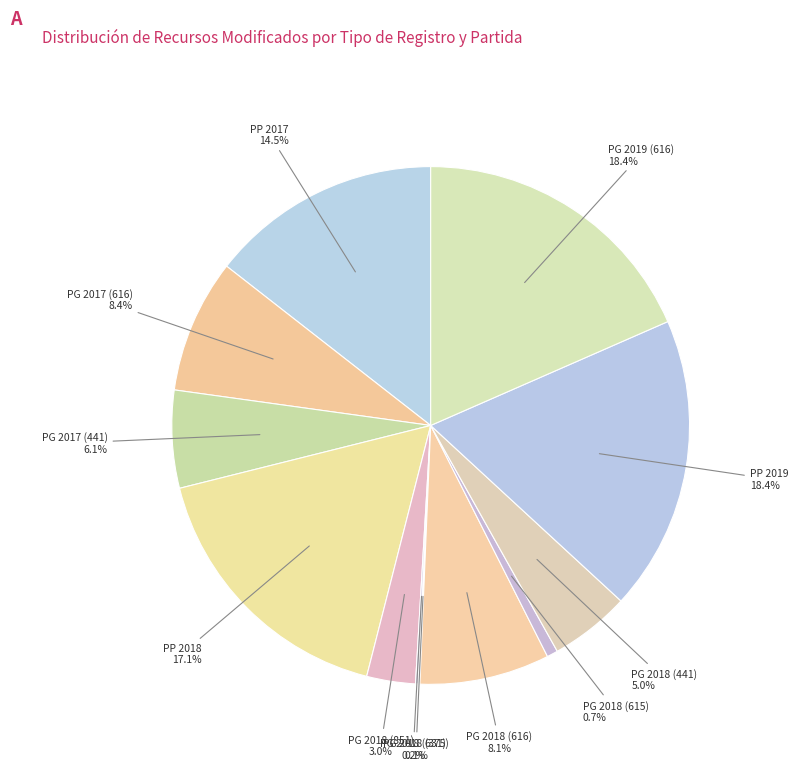

Is there a majority slice in this chart?

No